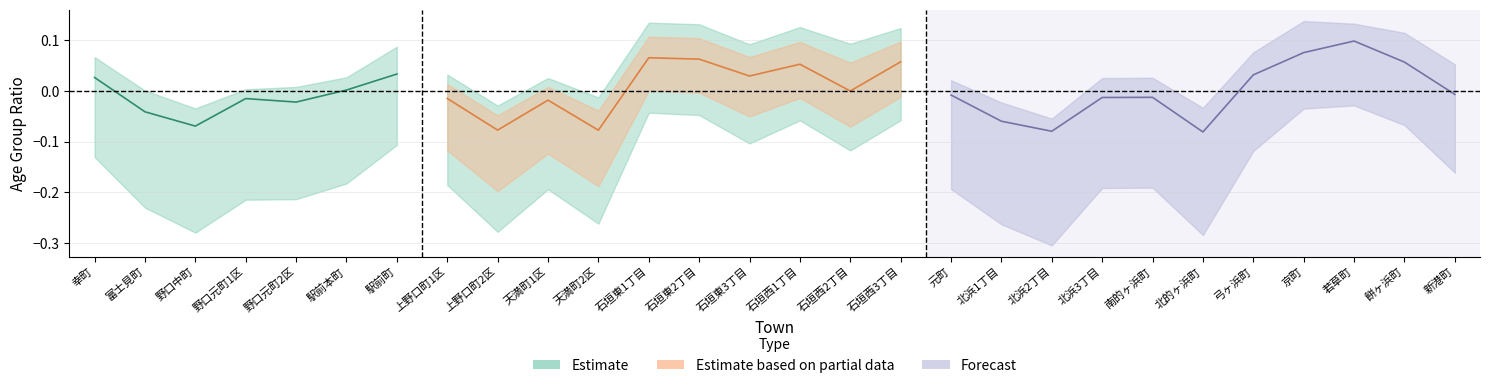

The 15才未満_ratio series shows 0.2 at 天満町2区. True or false?

False